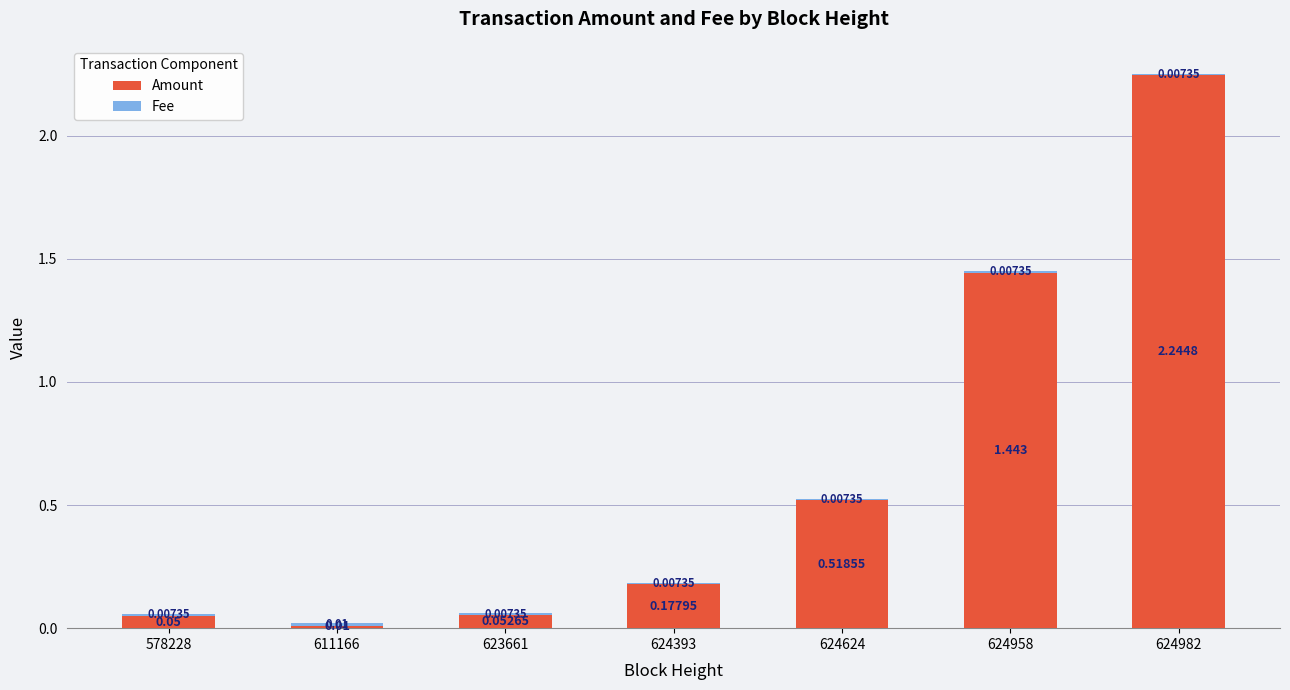

At how many categories does at least one series exceed 0?

7